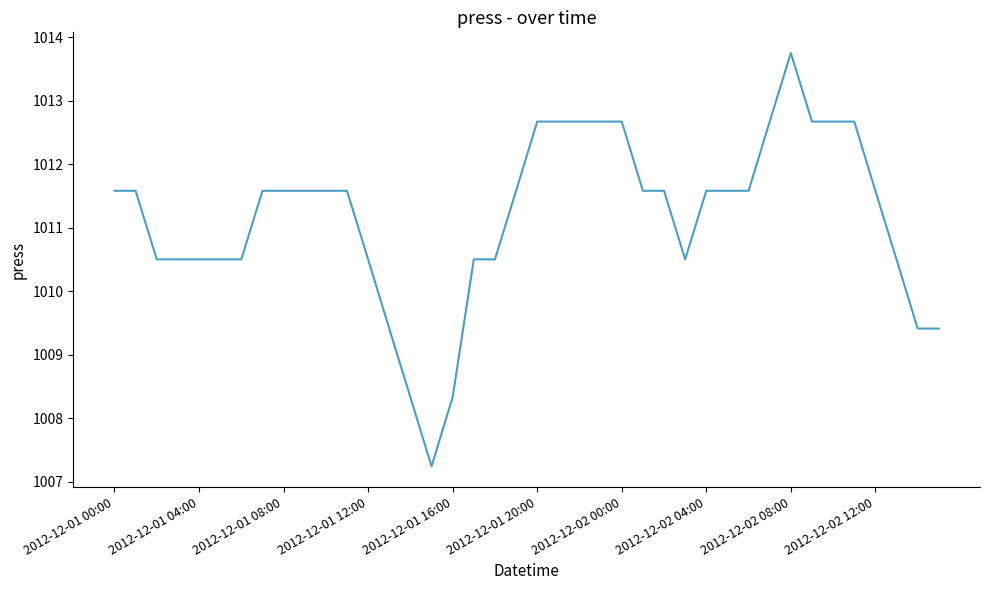

What is the difference between the maximum and minimum values?

6.5